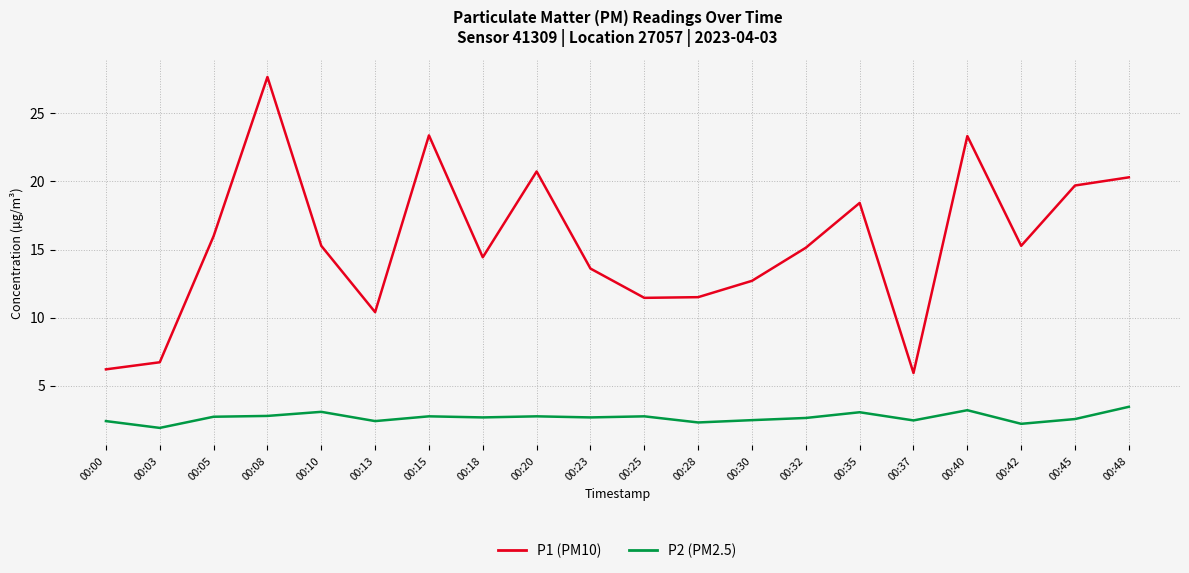

Which label corresponds to the largest value in the chart?

00:08